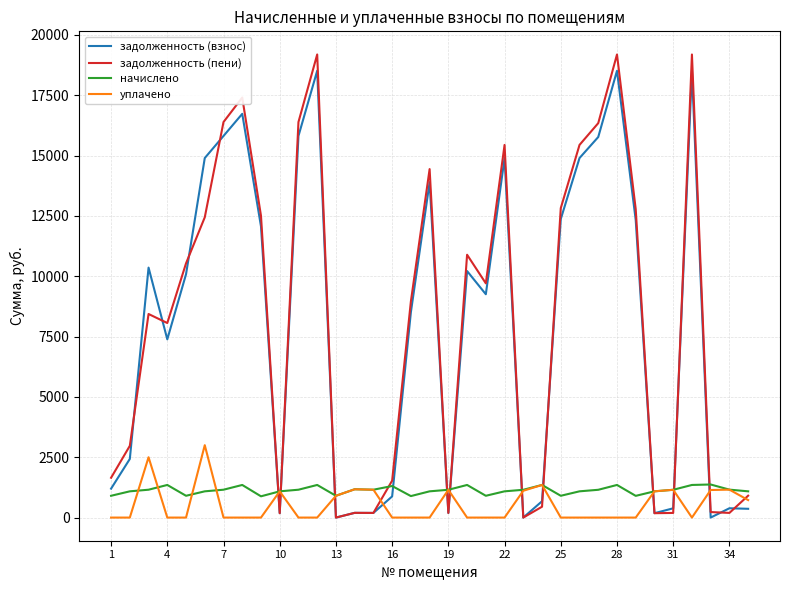

True or false: начислено and задолженность (взнос) cross at least once.

True